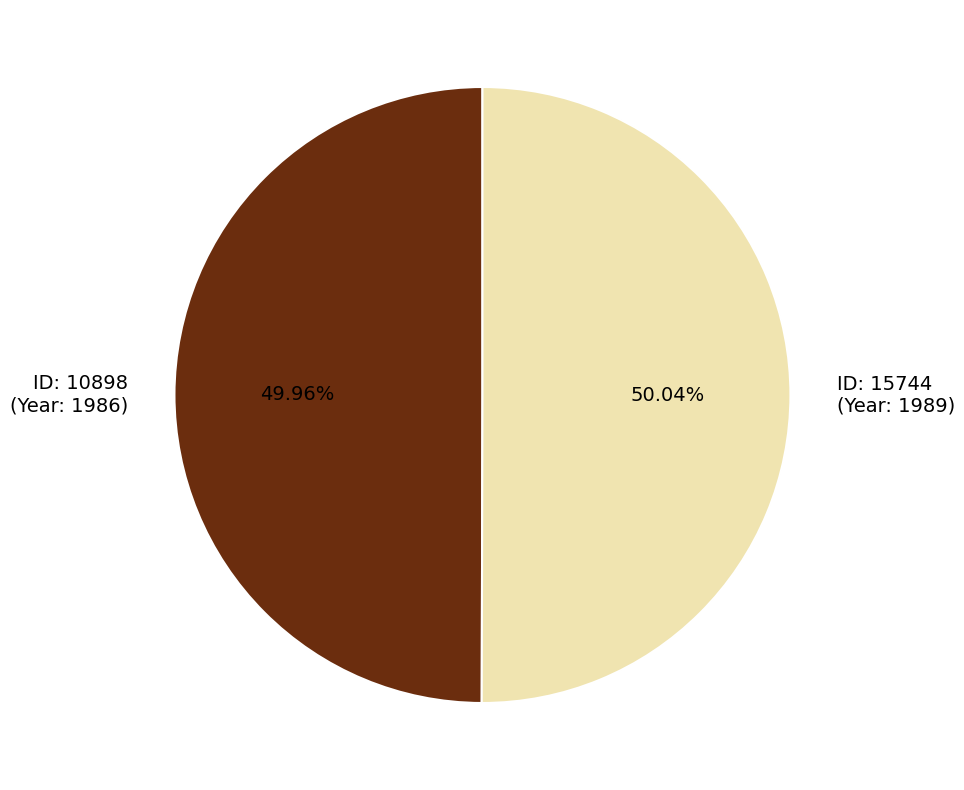

Count the number of slices in the pie.

2